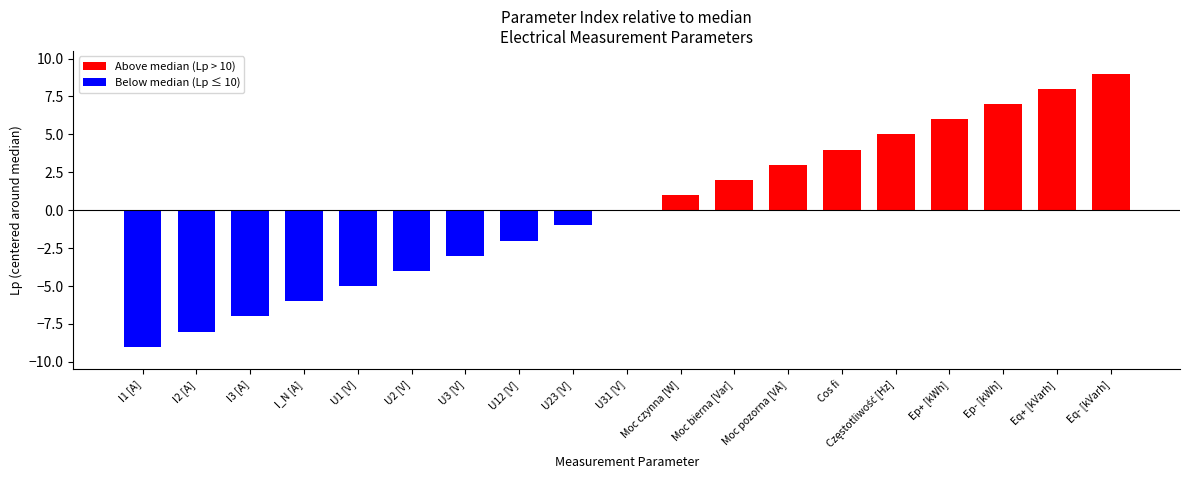

The value at Moc pozorna [VA] is 4. True or false?

False